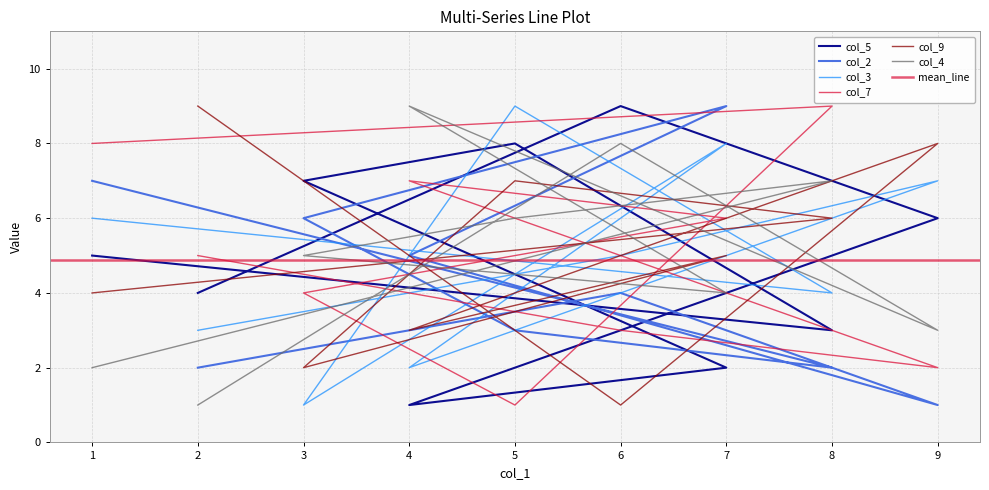

What is the difference between the col_5 values at 1 and 6?

4